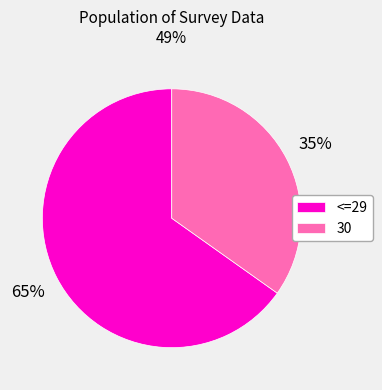

Is 30 the majority of the pie?

No